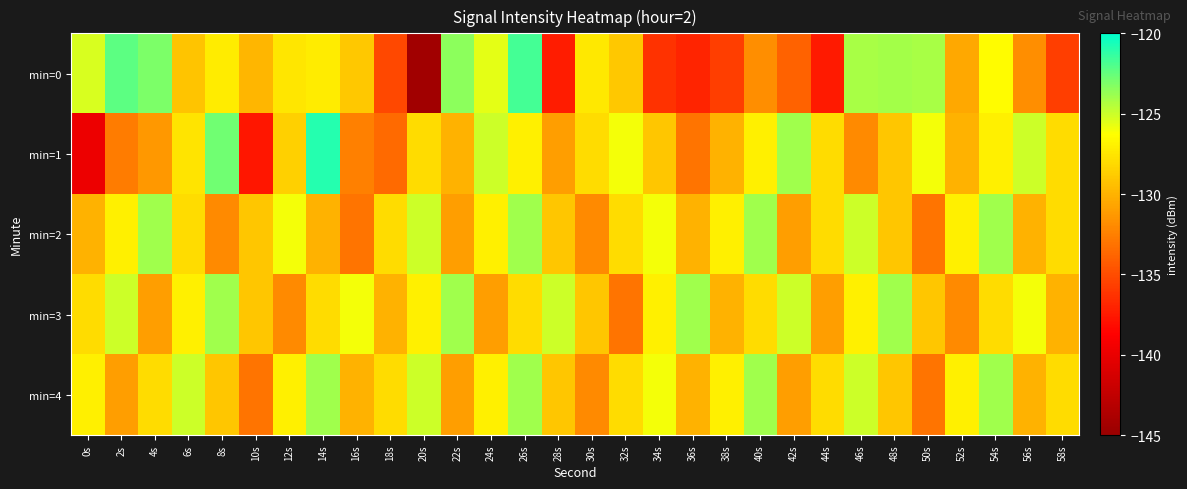

How many distinct data groups are displayed?

5